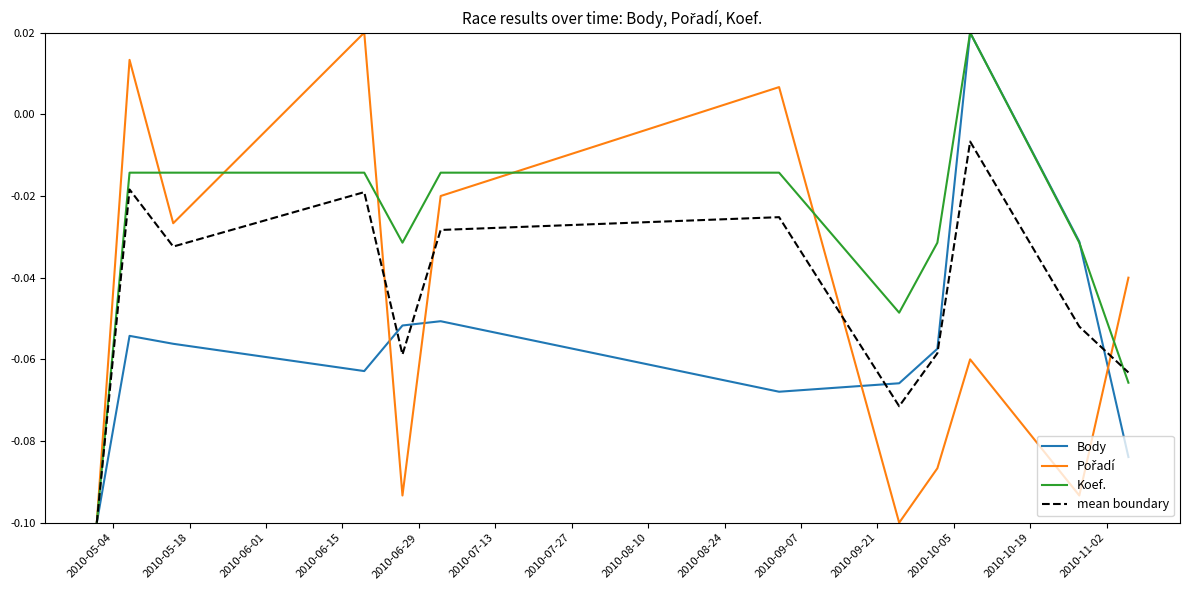

What position from the left is 2010-10-05?

12